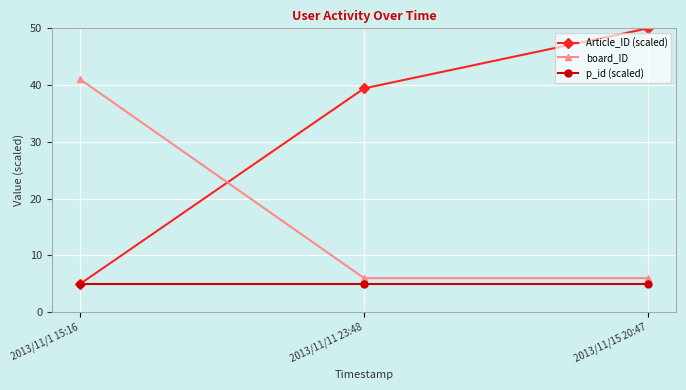

Which series has the largest total across all categories?

Article_ID (scaled)